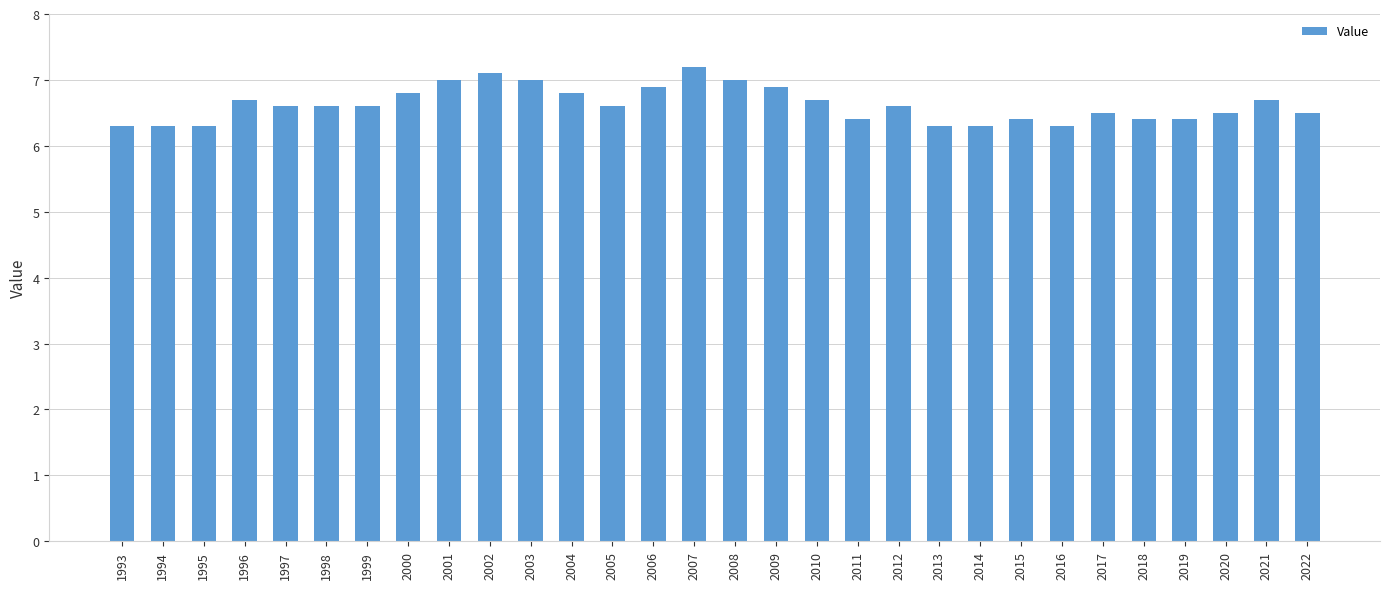

How many values are between 6 and 7?

28